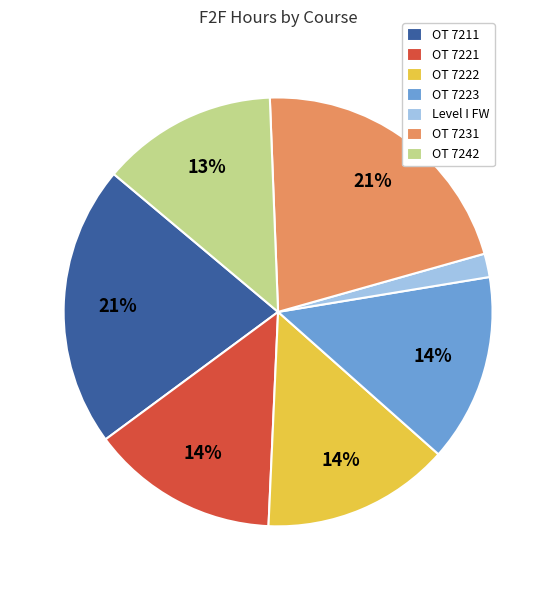

What is the smallest slice in the pie chart?

Level I FW